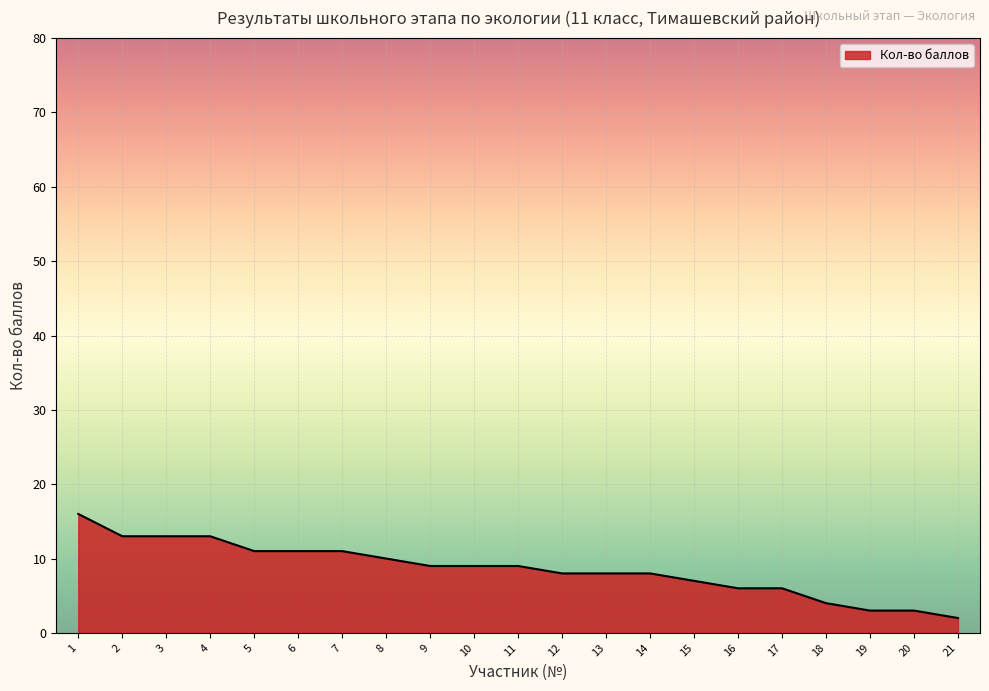

Is it true that the value at 9 is 9?

True